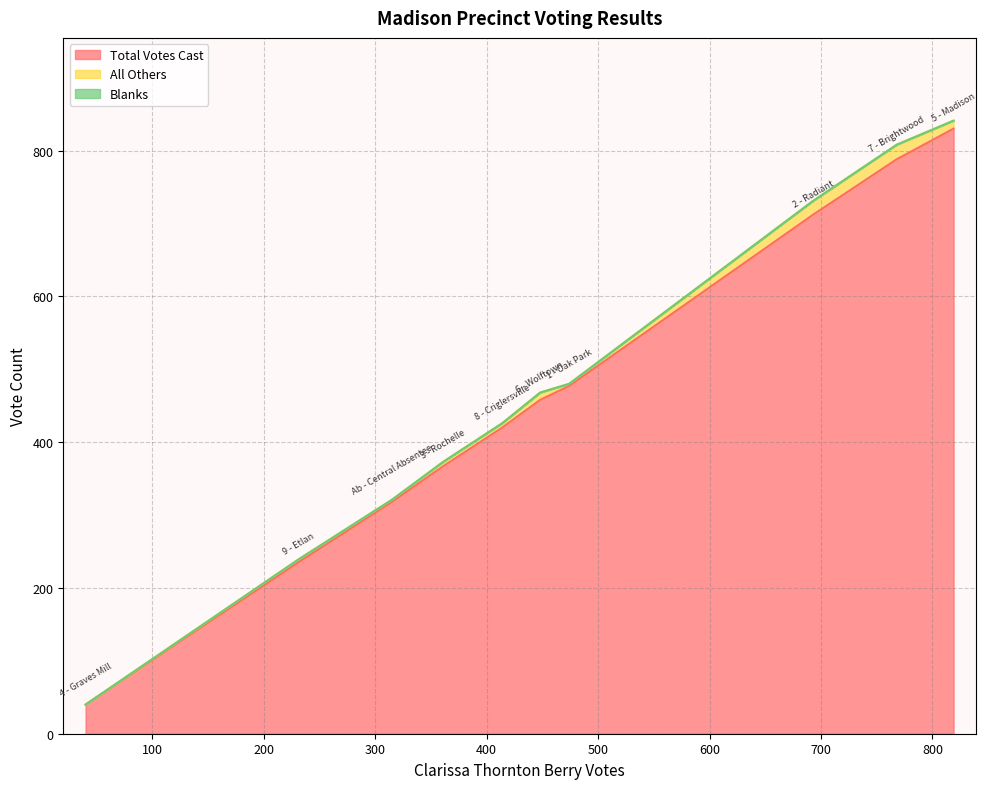

At how many categories does at least one series exceed 538?

3